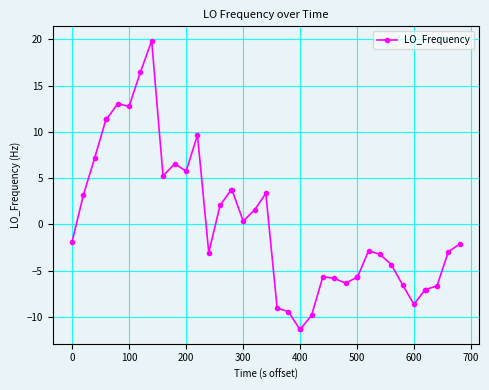

What is the value of the 32nd point from the left?

-3.3